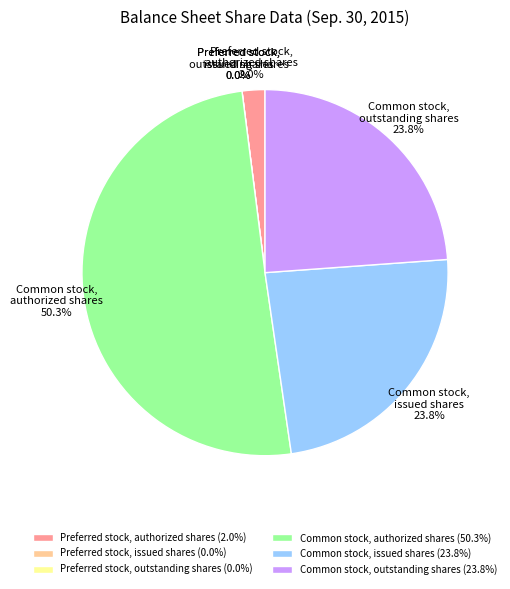

Is there any slice that represents more than half of the pie?

Yes